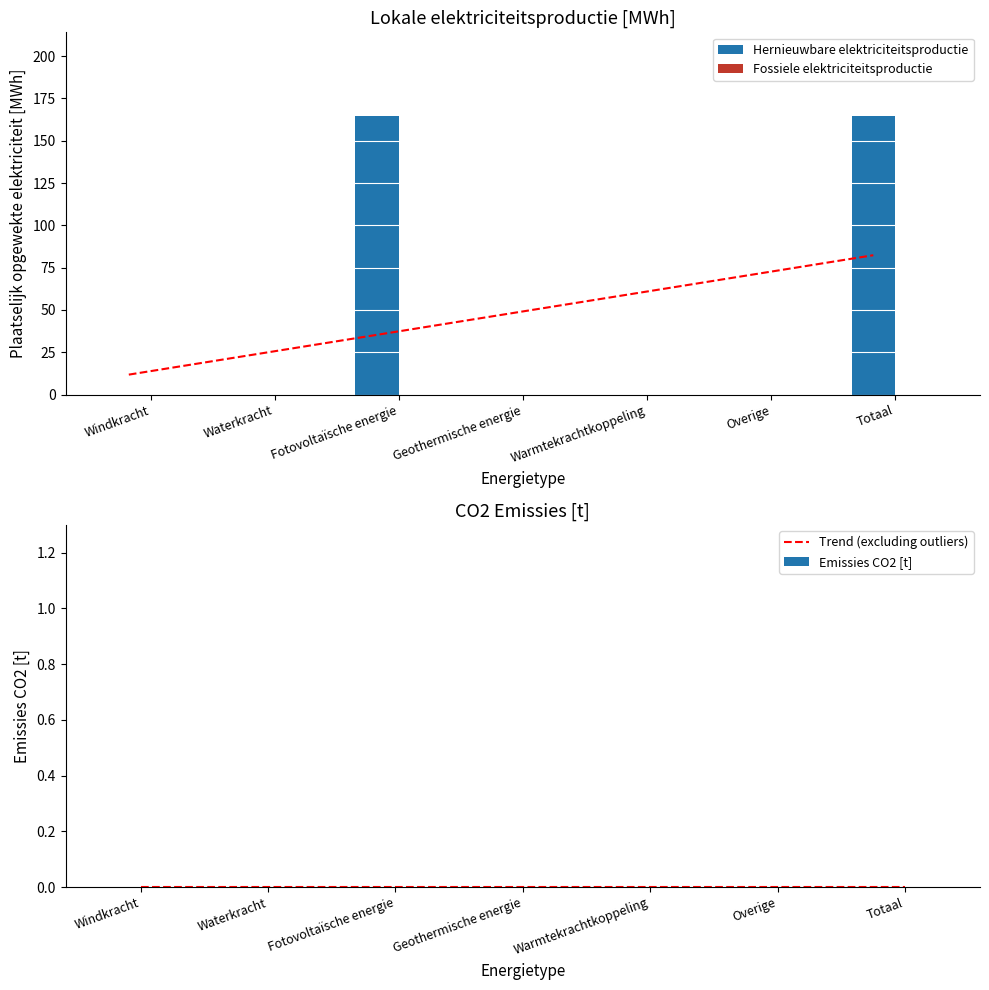

Rank the categories by Trend value from highest to lowest.

Totaal, Overige, Warmtekrachtkoppeling, Geothermische energie, Fotovoltaïsche energie, Waterkracht, Windkracht